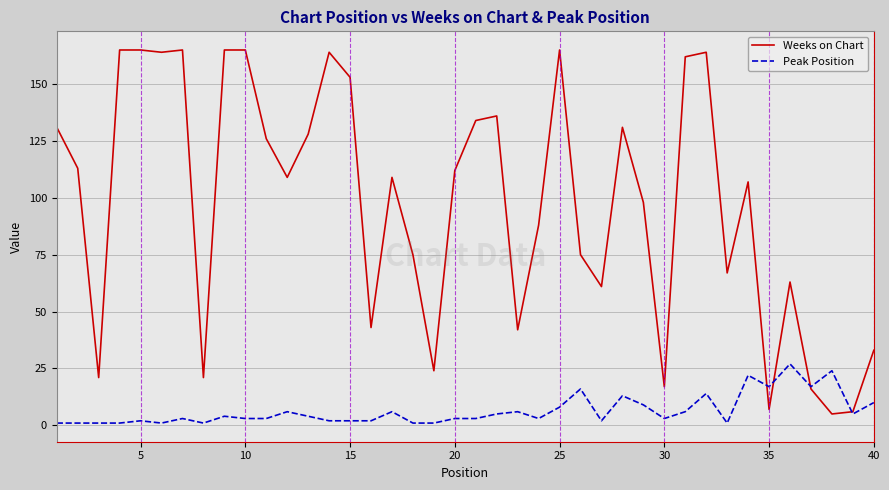

Which series has the largest total across all categories?

Weeks on Chart